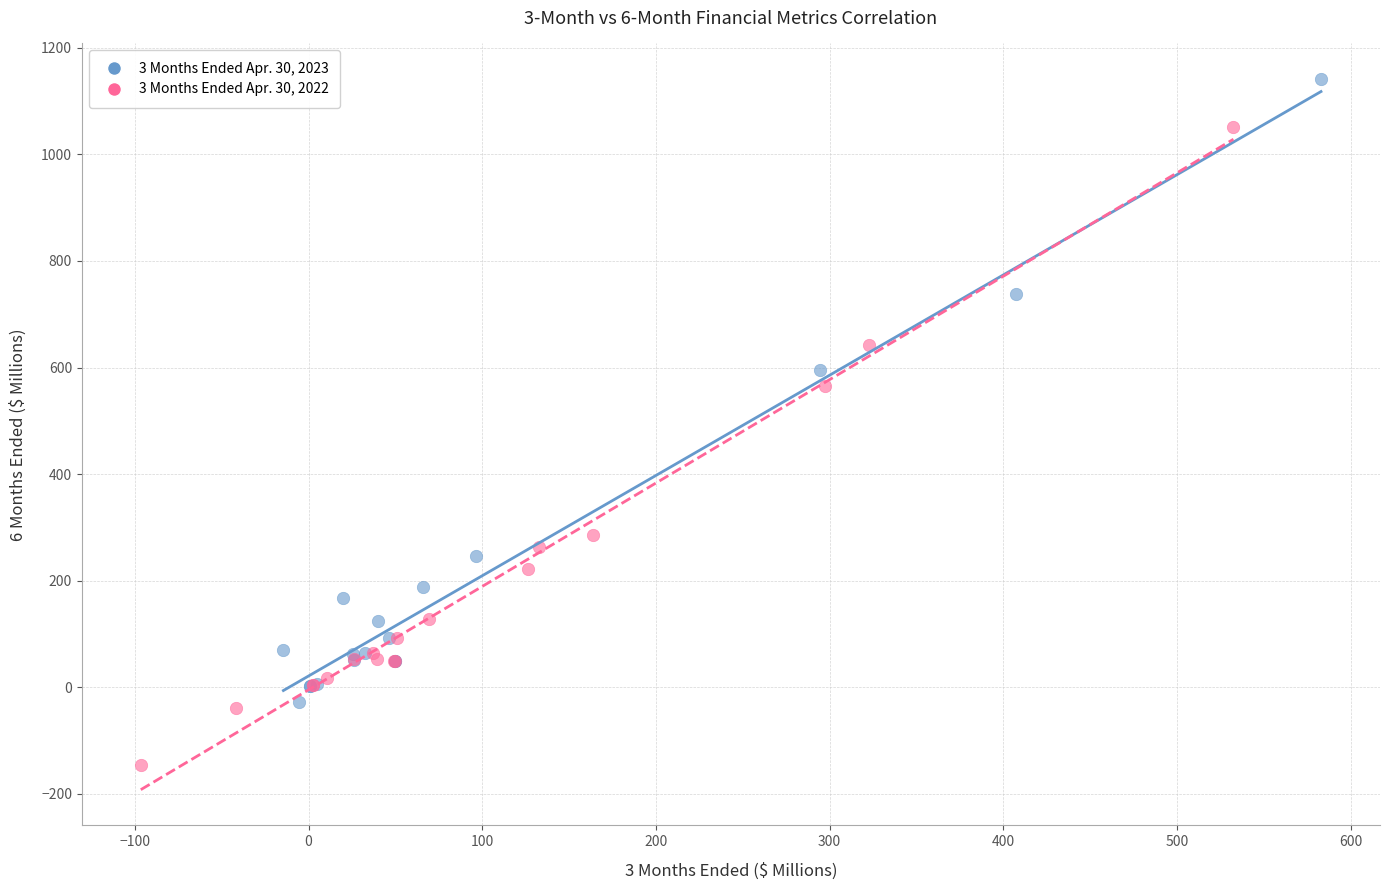

Which series reaches the minimum Y coordinate?

3 Months Ended Apr. 30, 2022